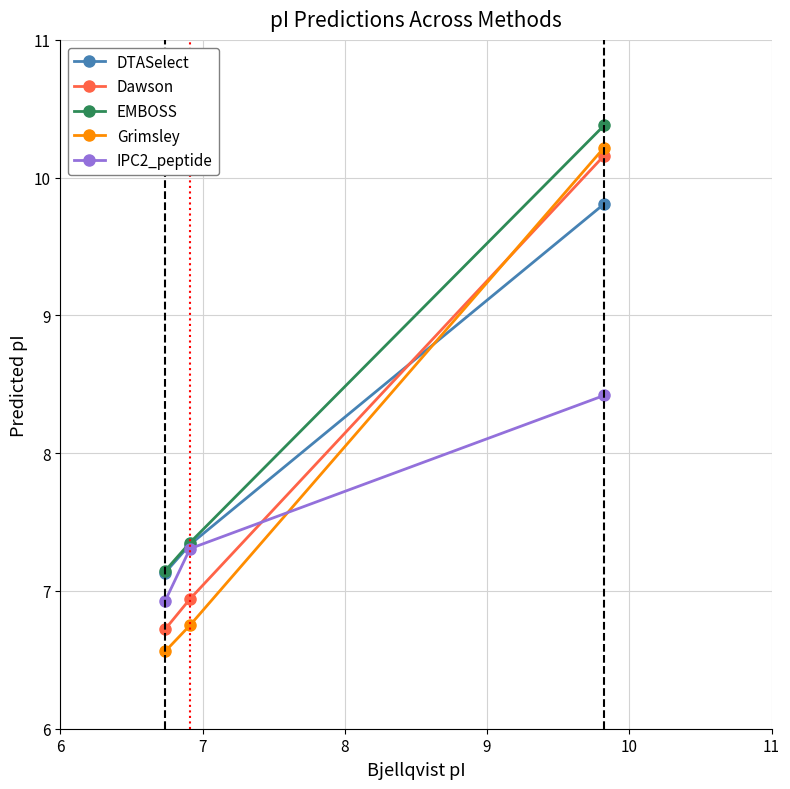

Reading right to left, transcribe all the data shown in this chart.

DTASelect: 9.8	7.3	7.1
Dawson: 10.2	6.9	6.7
EMBOSS: 10.4	7.4	7.1
Grimsley: 10.2	6.8	6.6
IPC2_peptide: 8.4	7.3	6.9